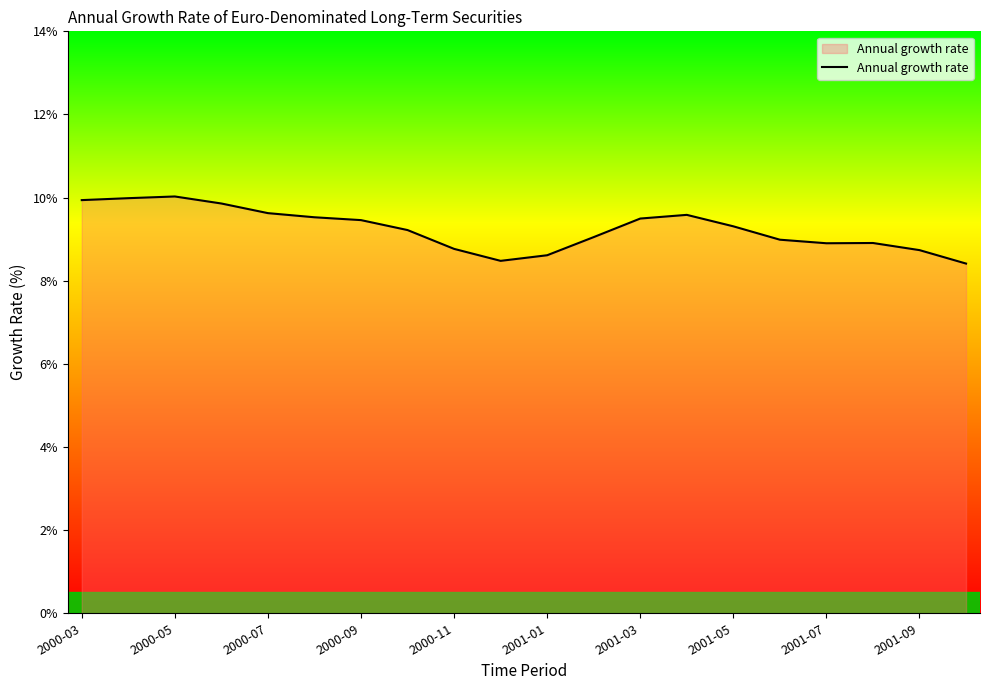

What is the smallest value displayed?

8.4